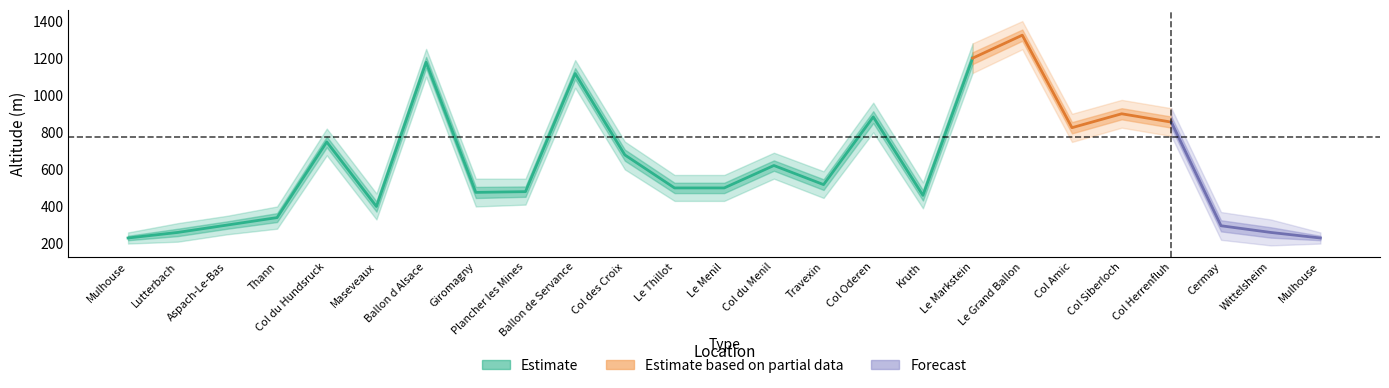

Rank the categories by value from highest to lowest.

Le Grand Ballon, Le Markstein, Ballon d Alsace, Ballon de Servance, Col Siberloch, Col Oderen, Col Herrenfluh, Col Amic, Col du Hundsruck, Col des Croix, Col du Menil, Travexin, Le Thillot, Le Menil, Plancher les Mines, Giromagny, Kruth, Maseveaux, Thann, Aspach-Le-Bas, Cermay, Lutterbach, Wittelsheim, Mulhouse, Mulhouse